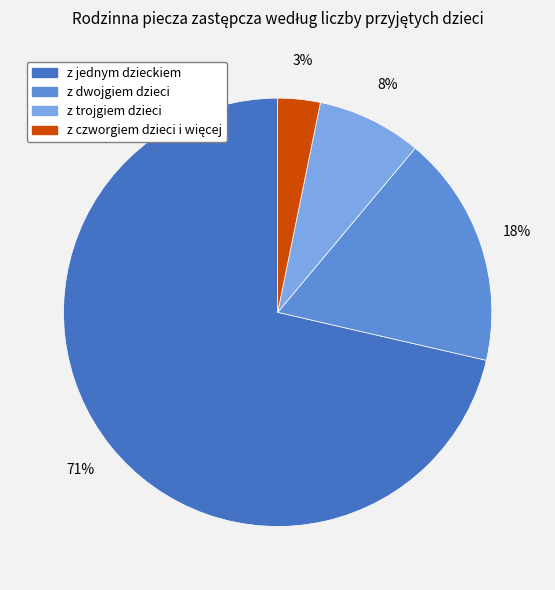

To the nearest percent, what percentage of the pie is z jednym dzieckiem?

71%